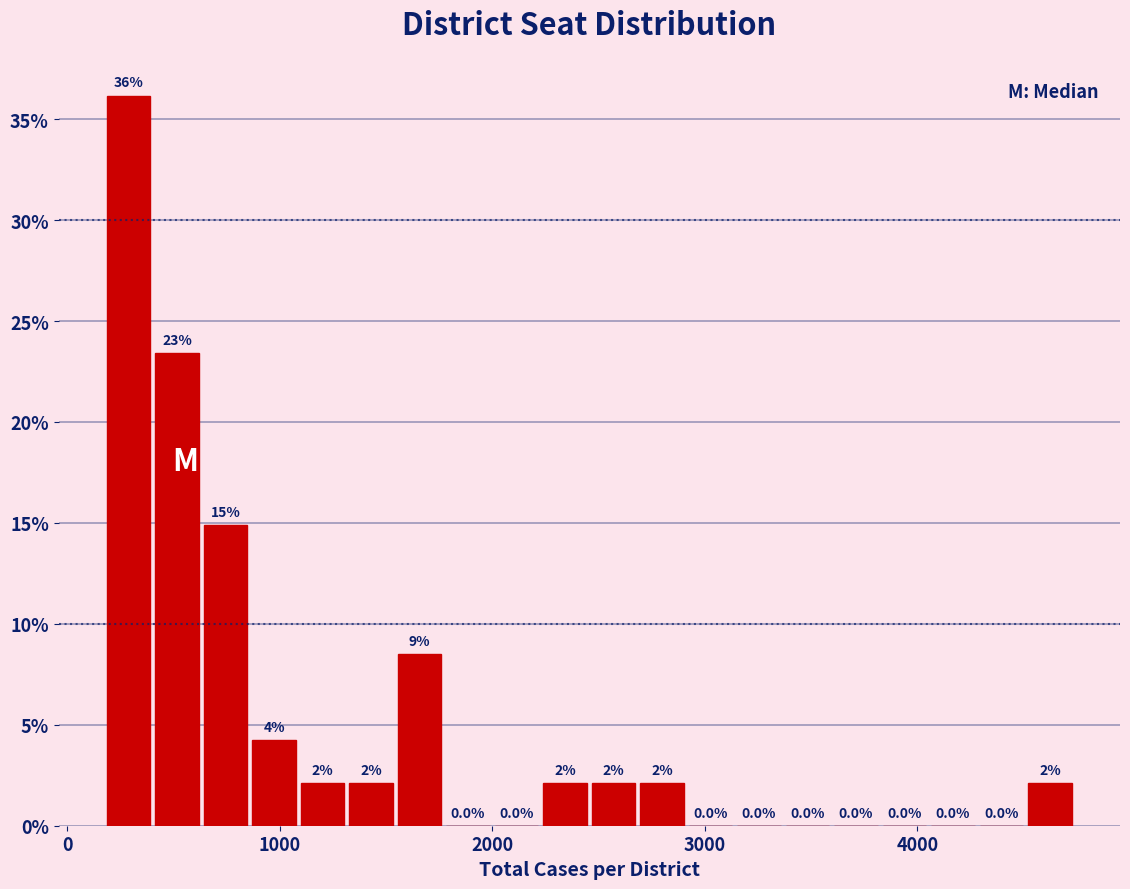

Around what value on the x-axis is the tallest bar? Give the approximate position of its centre, as read against the axis.

300